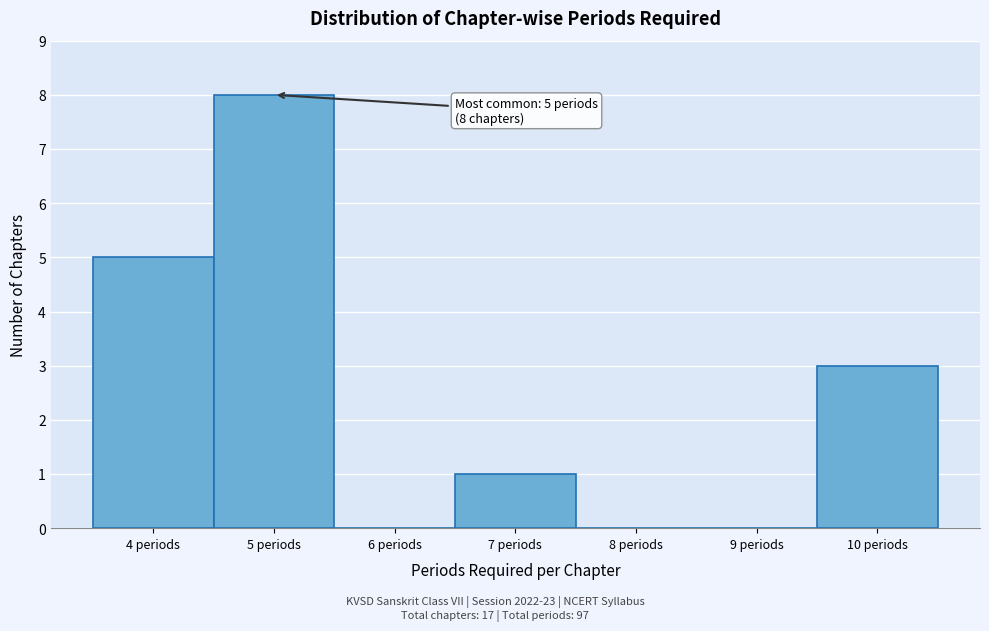

Over which range of the x-axis is the bar tallest?

4.5 to 5.5